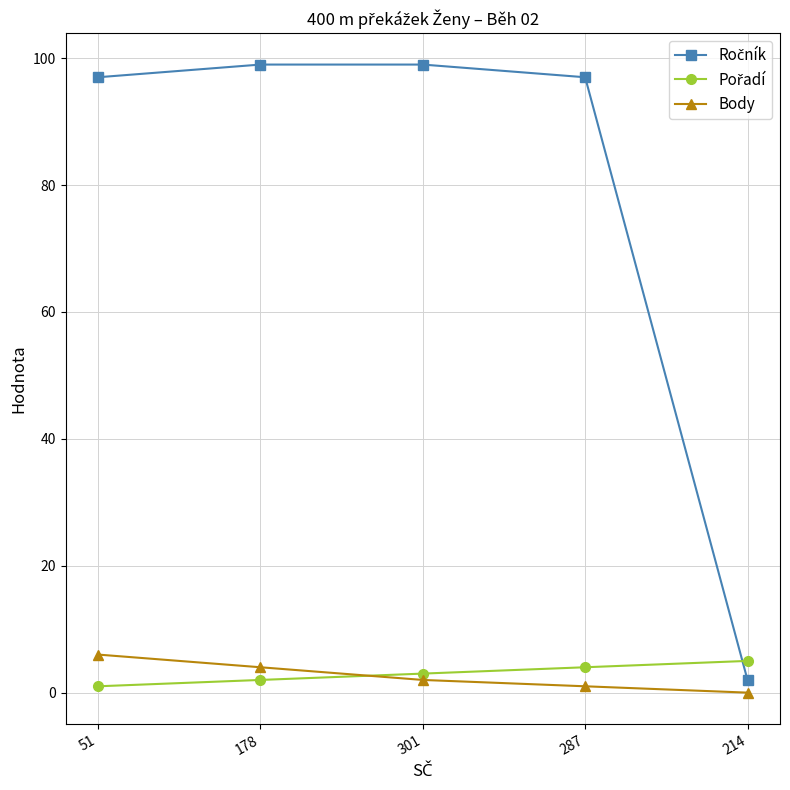

Which series changed the most between 51 and 301?

Body